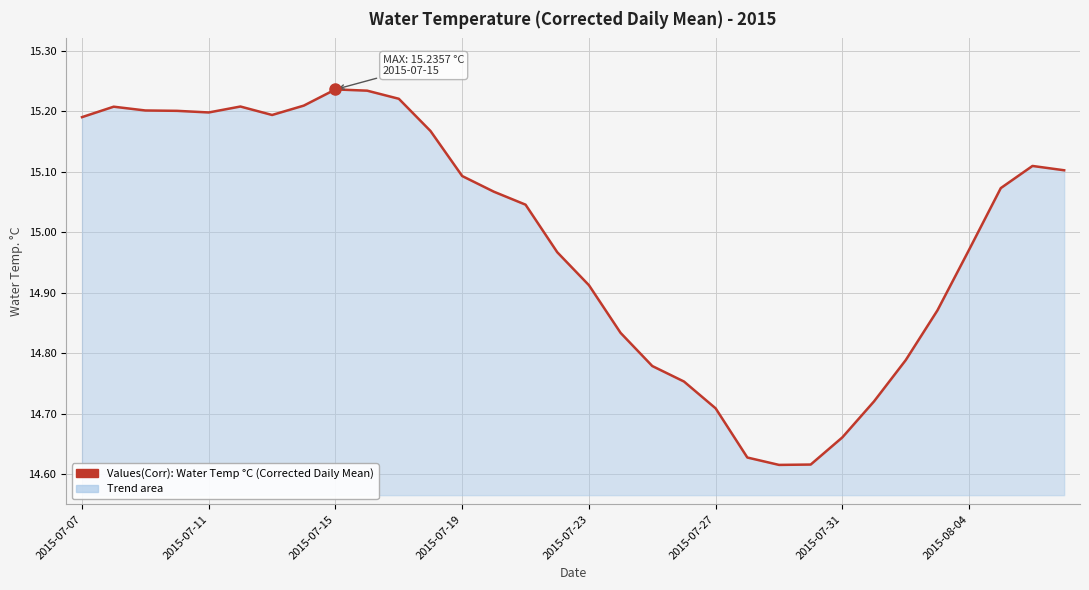

What is the difference between the maximum and minimum values?

0.6